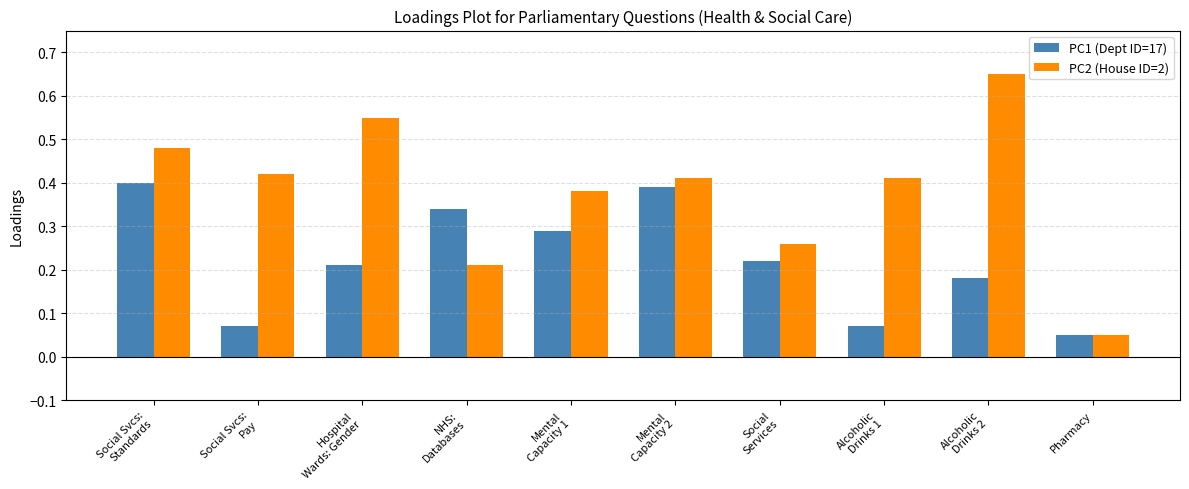

At how many categories does at least one series exceed 0?

10